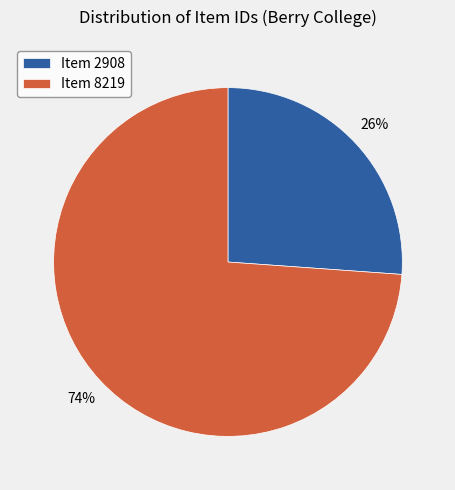

Is the sum of Item 2908 and Item 8219 greater than half?

Yes